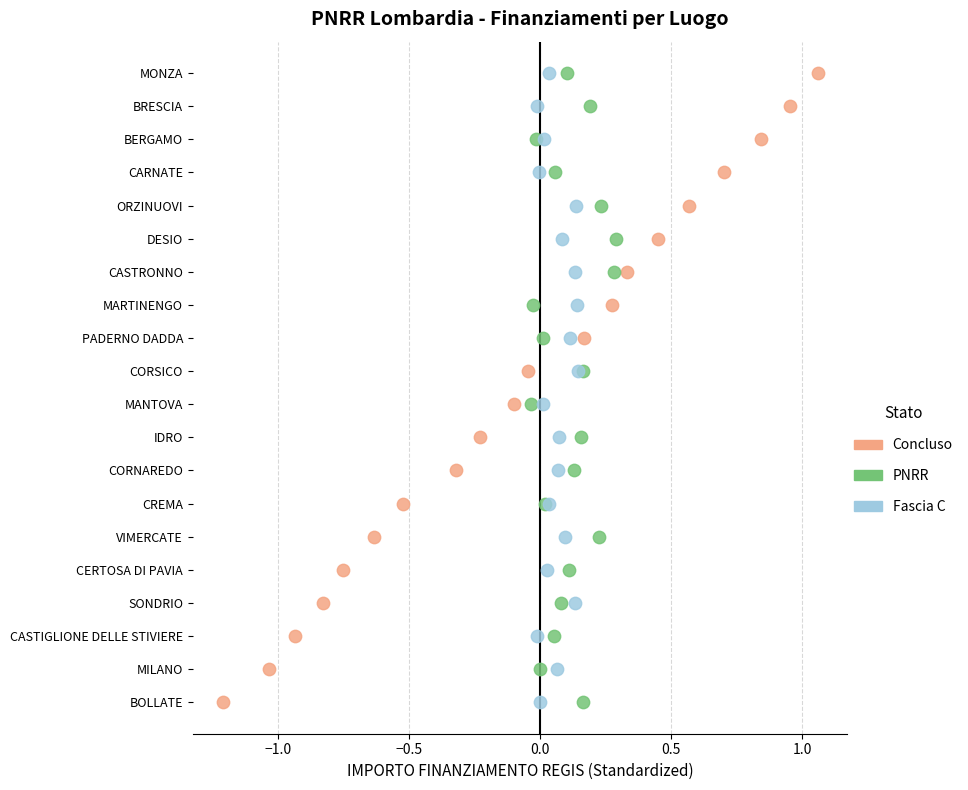

What are all the series names shown in the legend?

Concluso, PNRR, Fascia C